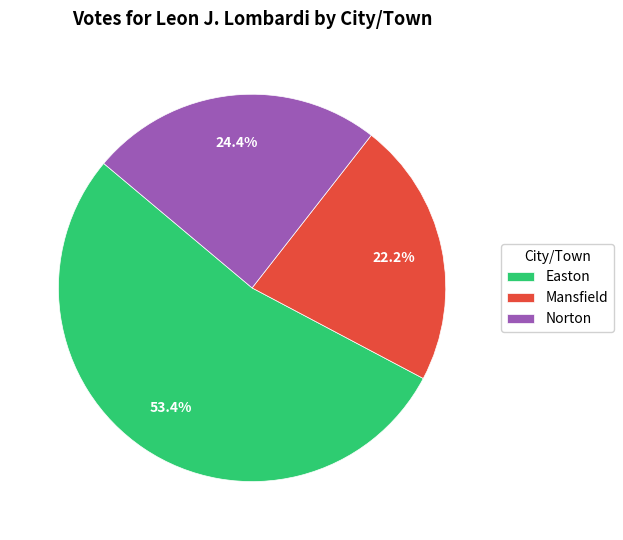

Count the number of slices in the pie.

3